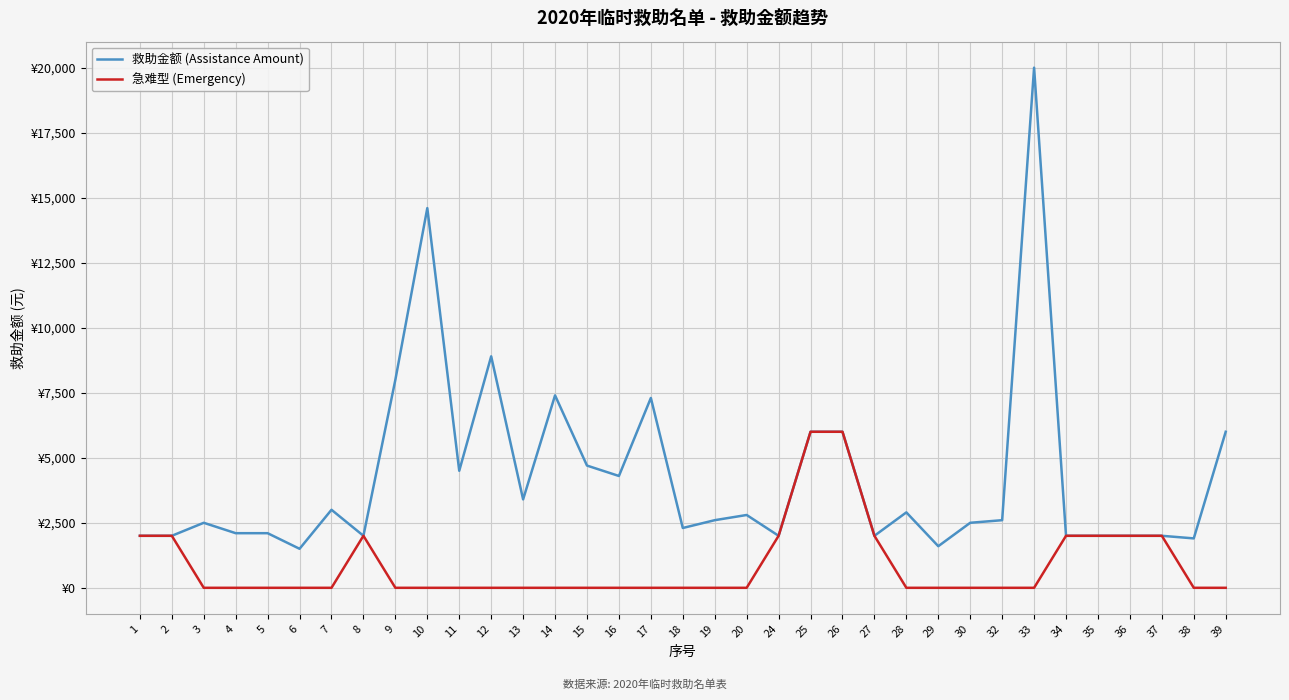

What are all the series names shown in the legend?

救助金额 (Assistance Amount), 急难型 (Emergency)